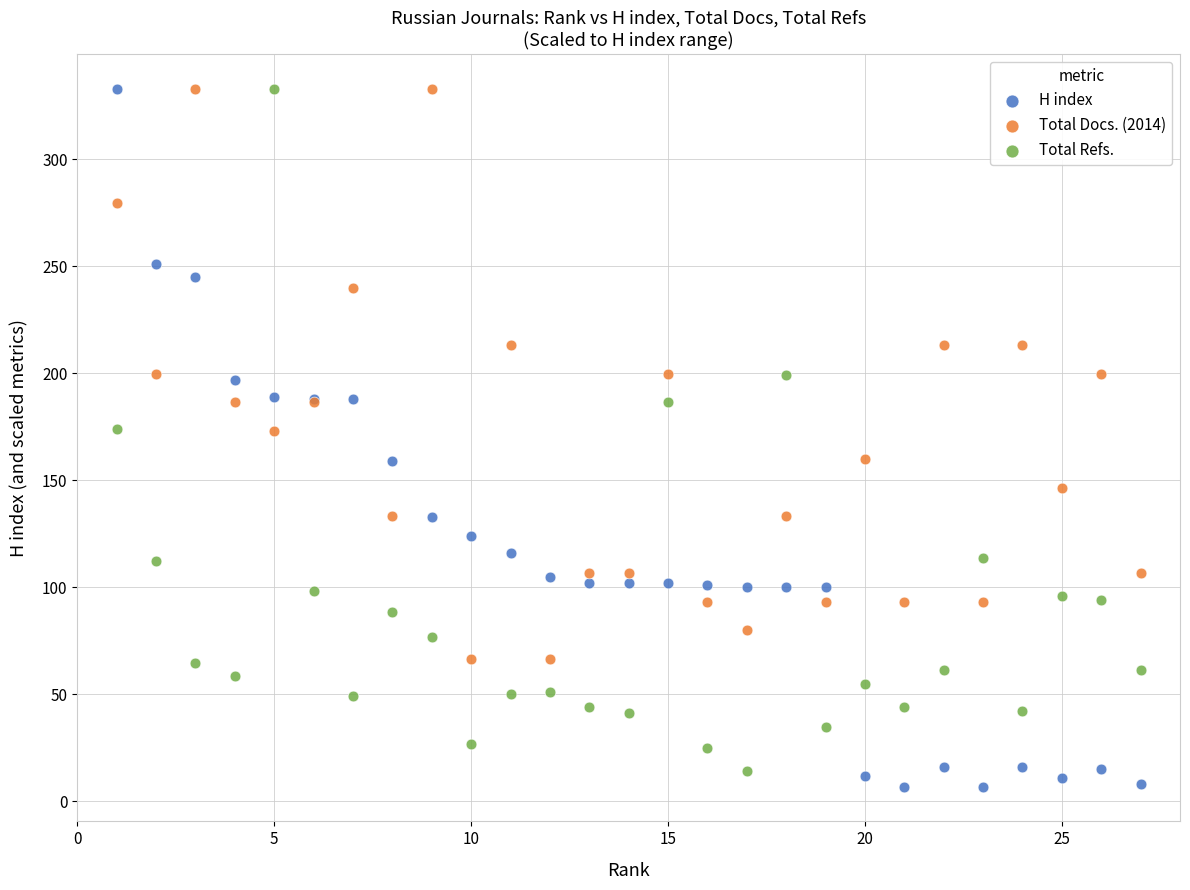

Which series reaches the minimum Y coordinate?

H index